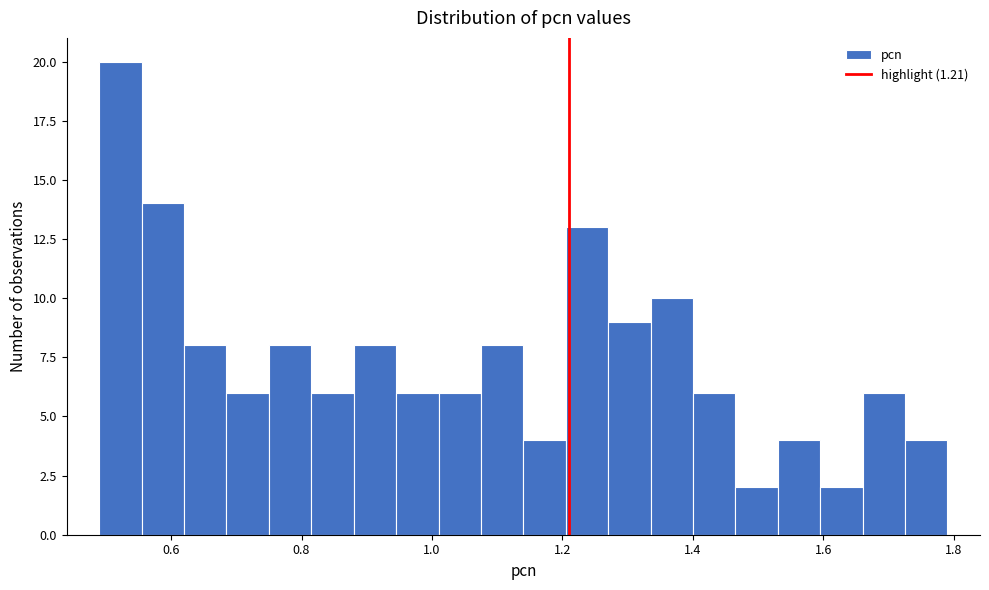

Around what value on the x-axis is the tallest bar? Give the approximate position of its centre, as read against the axis.

0.52